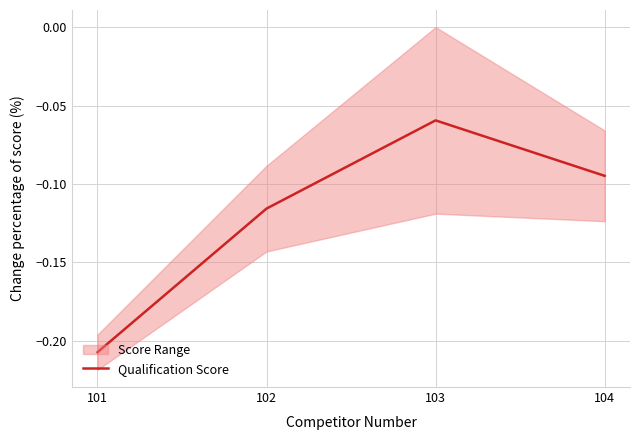

True or false: the data has more than 1 interior local peaks.

False